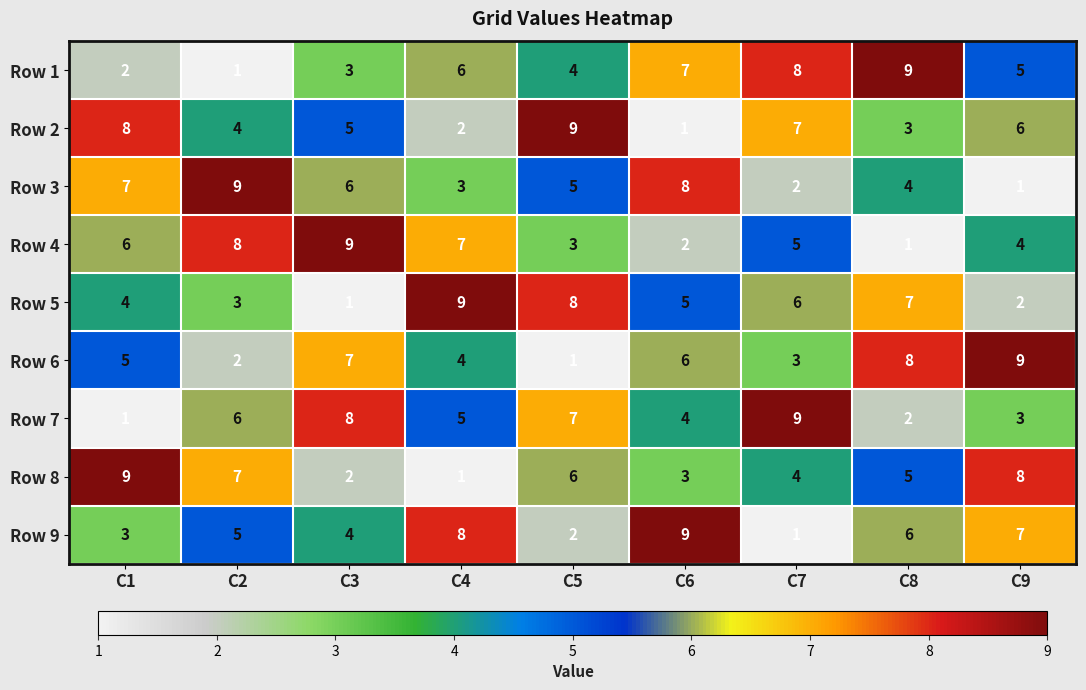

What is the spread (max minus min) of values at C9?

8